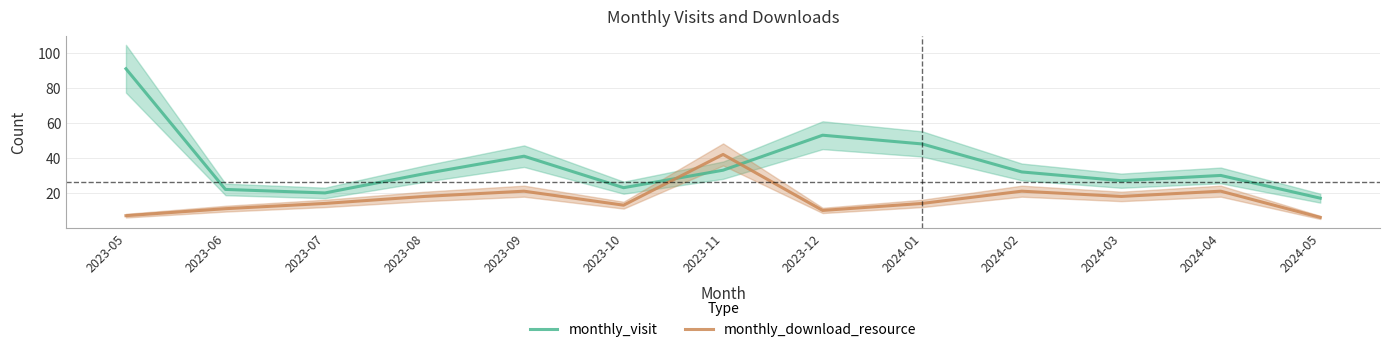

How many intersections are there between monthly_download_resource and monthly_visit?

2